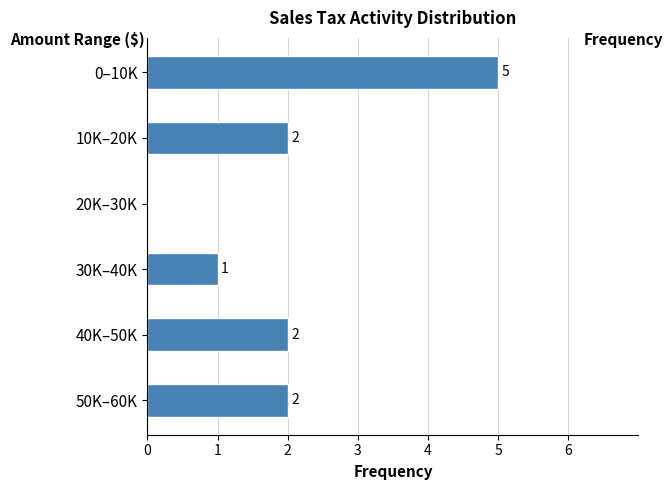

Reading top to bottom, extract all data points from this chart.

0–10K=5	10K–20K=2	20K–30K=0	30K–40K=1	40K–50K=2	50K–60K=2